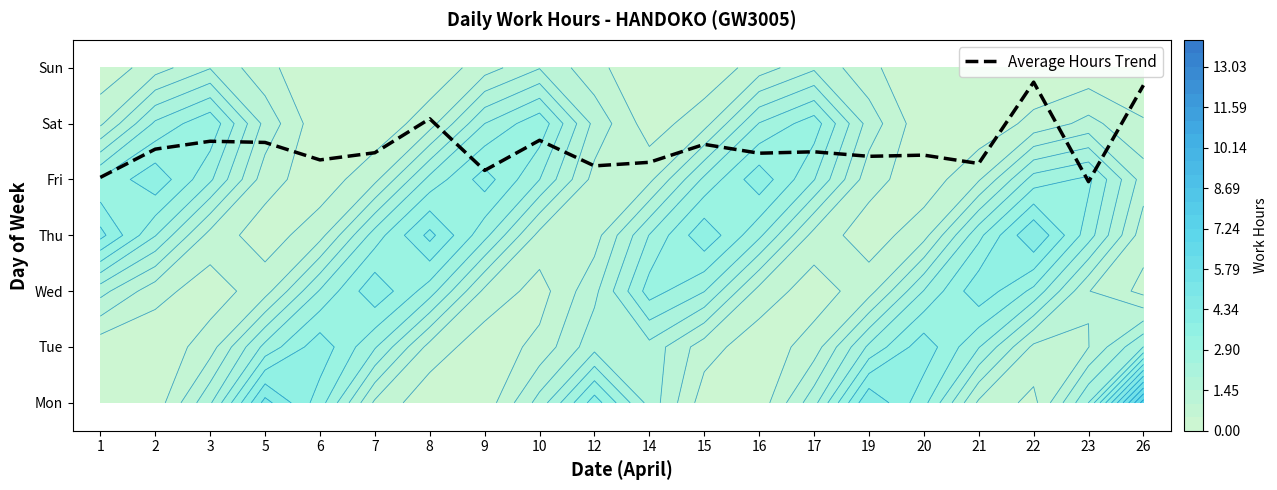

Rank the categories by value from lowest to highest.

23, 1, 9, 12, 21, 14, 6, 19, 20, 16, 7, 17, 2, 15, 5, 3, 10, 8, 26, 22